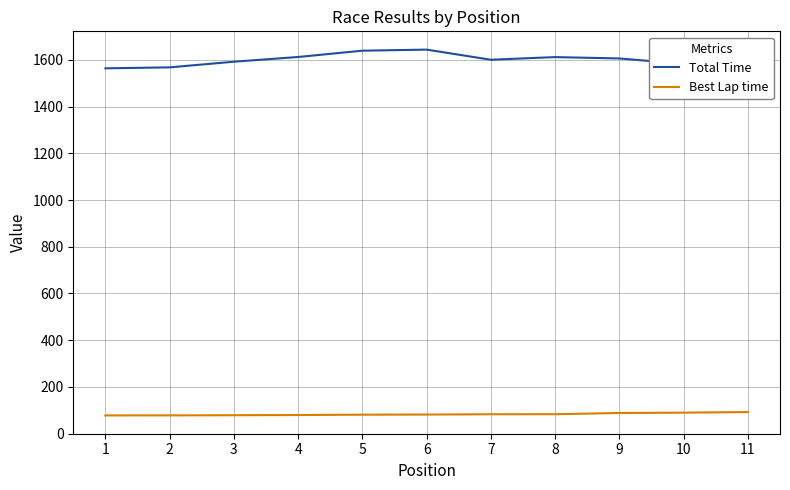

True or false: Best Lap time and Total Time cross at least once.

False